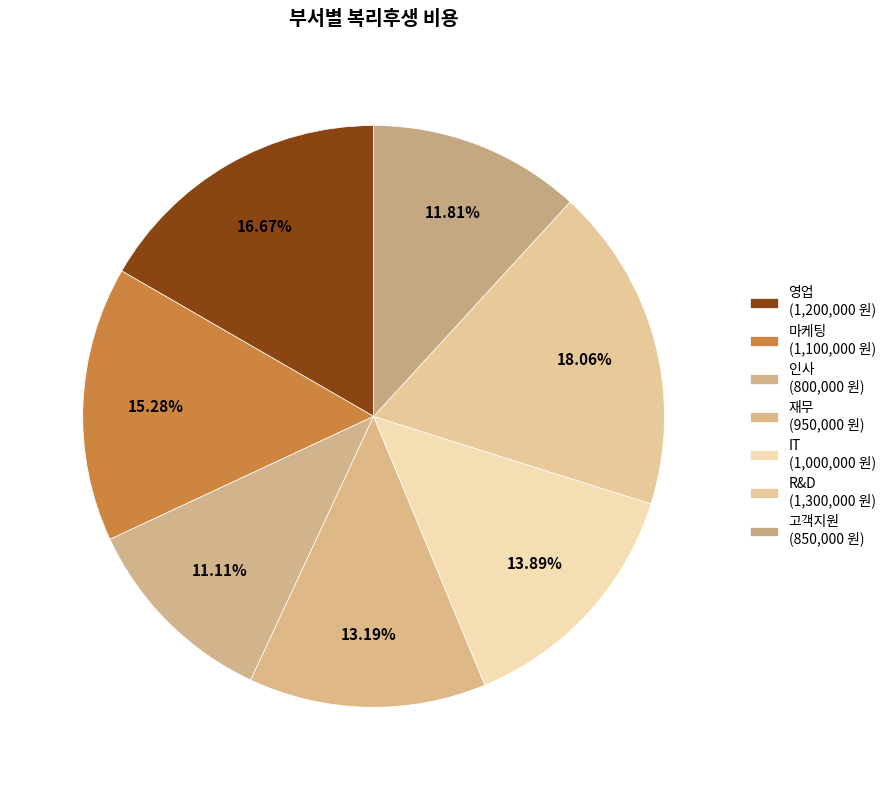

The 마케팅 slice represents 30% of the pie. True or false?

False